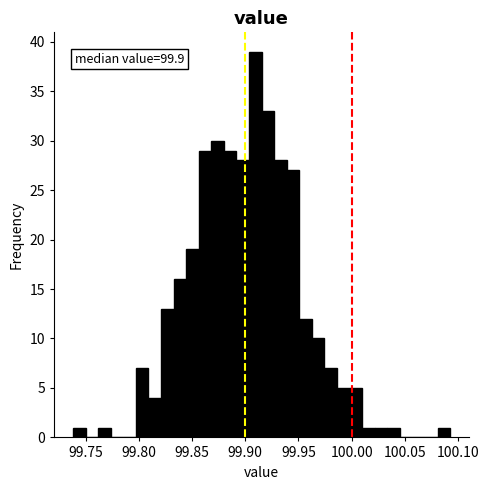

Around what value on the x-axis is the tallest bar? Give the approximate position of its centre, as read against the axis.

99.910